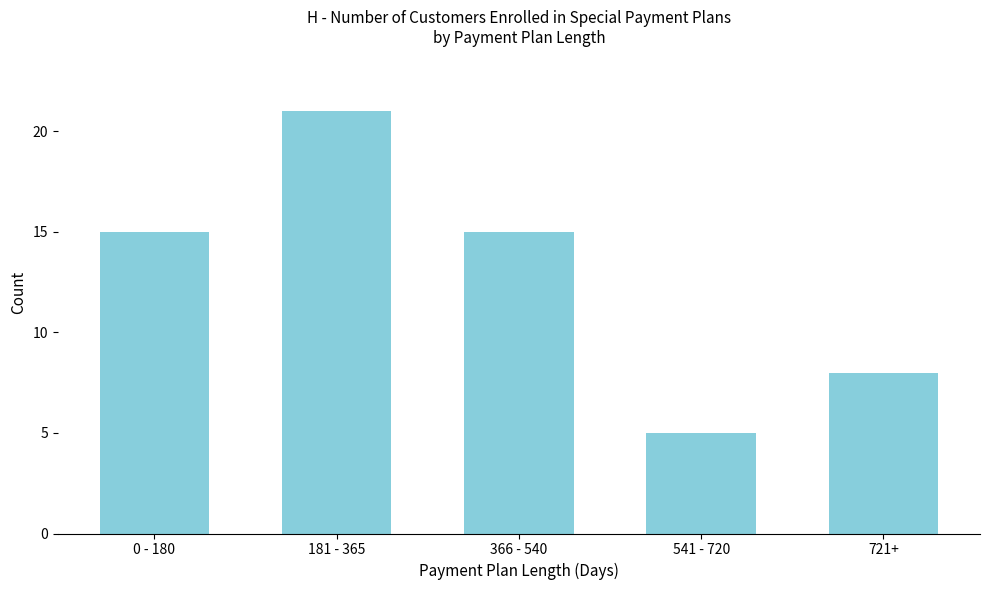

Reading right to left, transcribe all the data shown in this chart.

721+=8	541 - 720=5	366 - 540=15	181 - 365=21	0 - 180=15